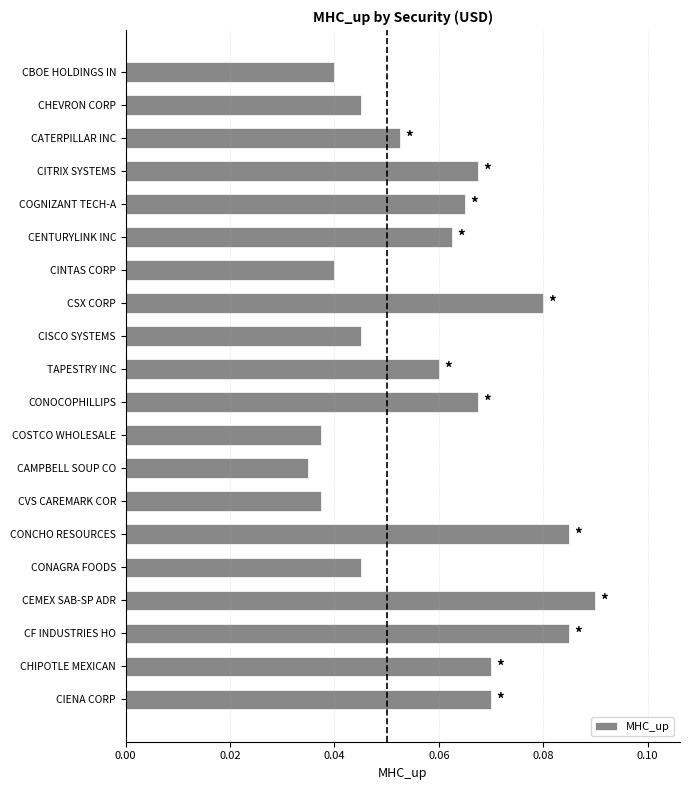

True or false: the data shows 0.0 at COGNIZANT TECH-A.

False